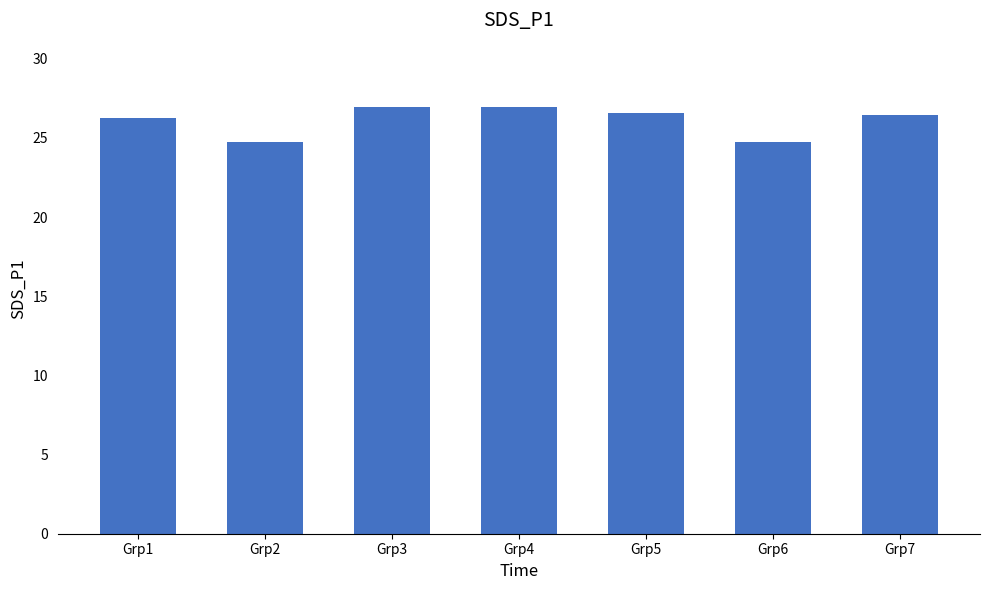

The value at Grp7 is 5.8. True or false?

False